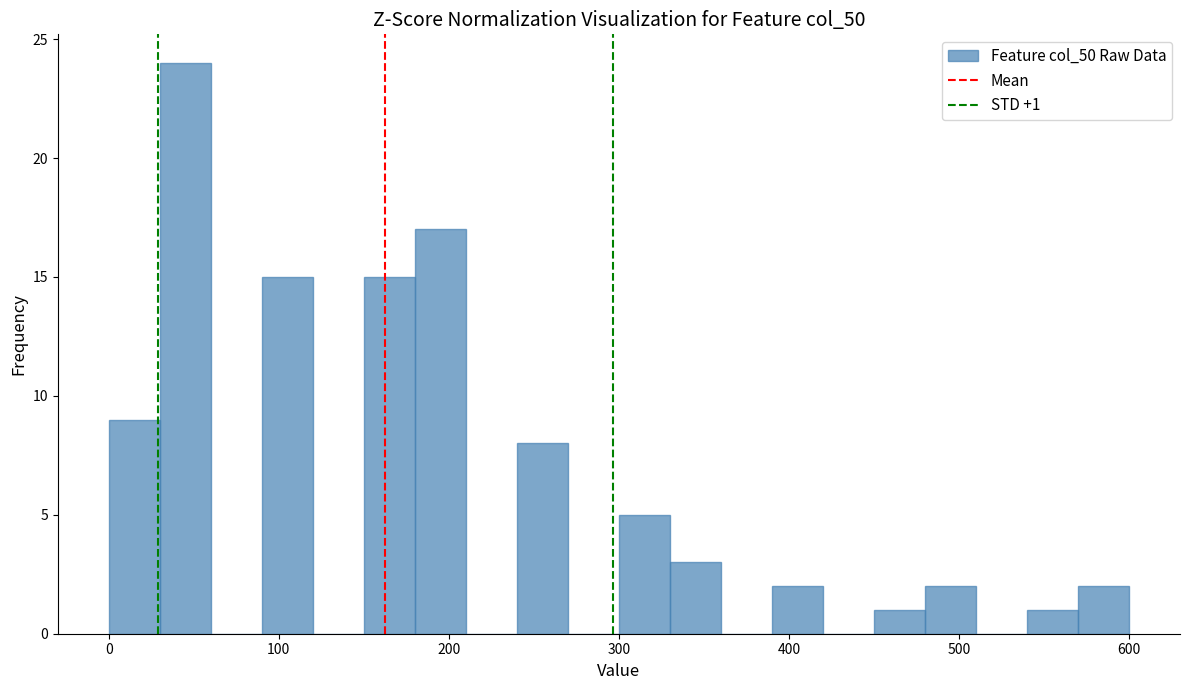

Around what value on the x-axis is the tallest bar? Give the approximate position of its centre, as read against the axis.

50